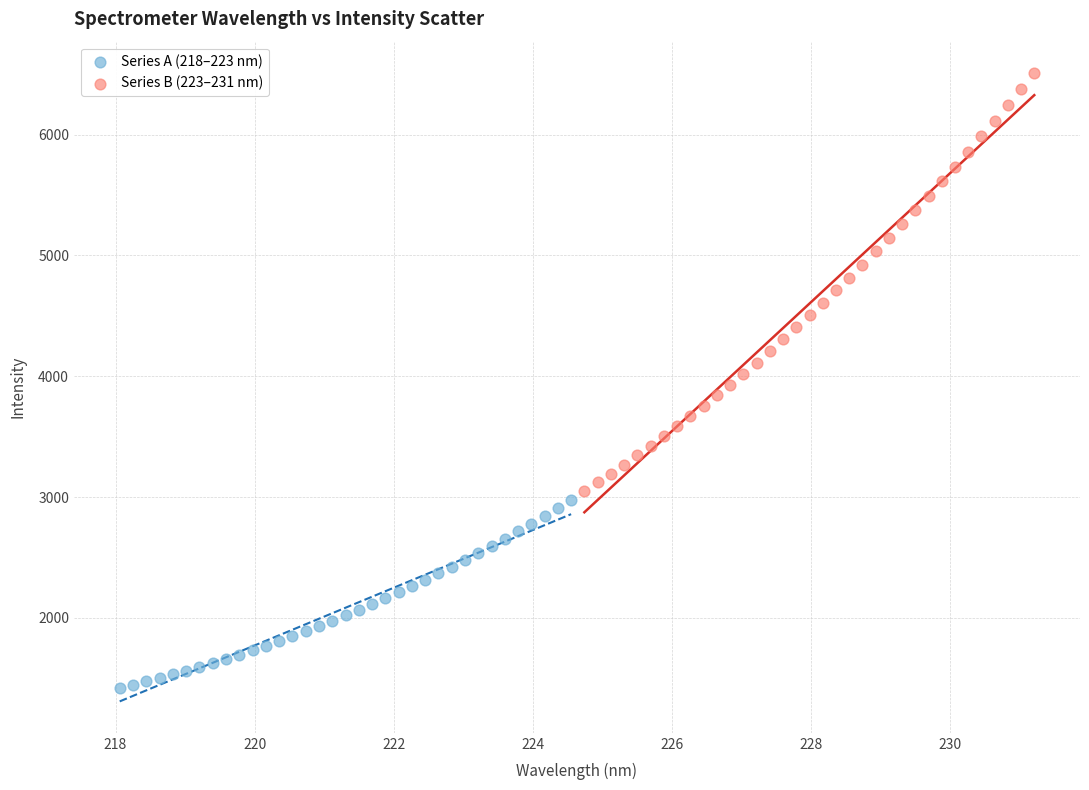

Which series contains the lowest Y value?

Series A (218–223 nm)